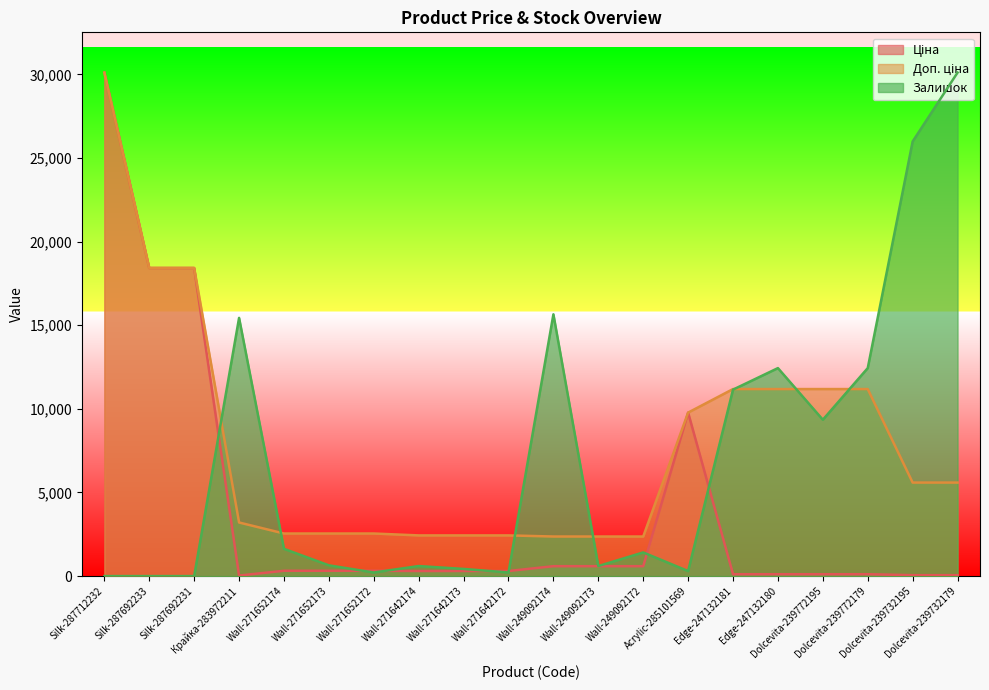

Which series changed the most between Edge-247132180 and Dolcevita-239772179?

Ціна